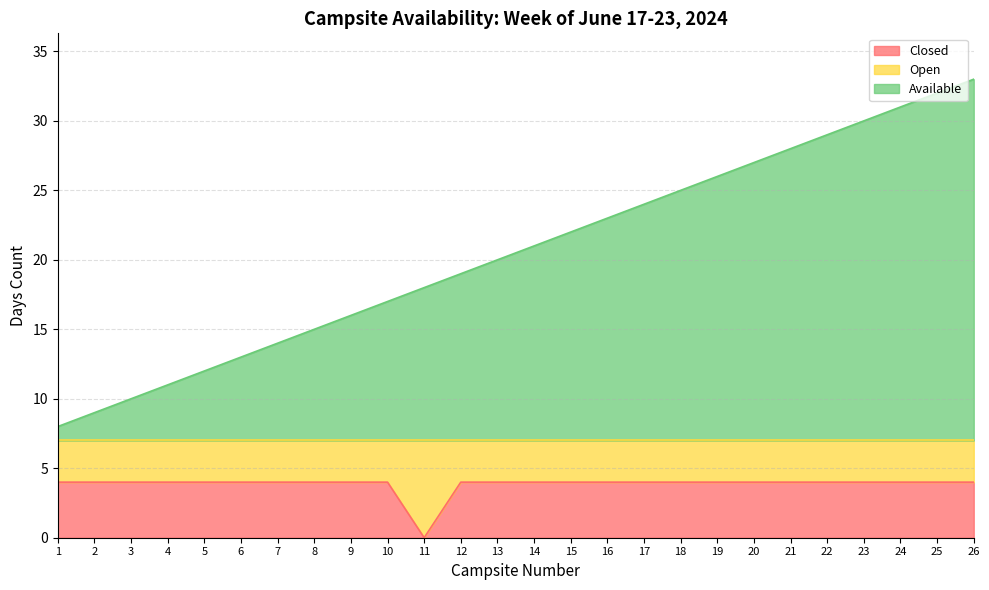

What value does the Closed series have at 25?

4